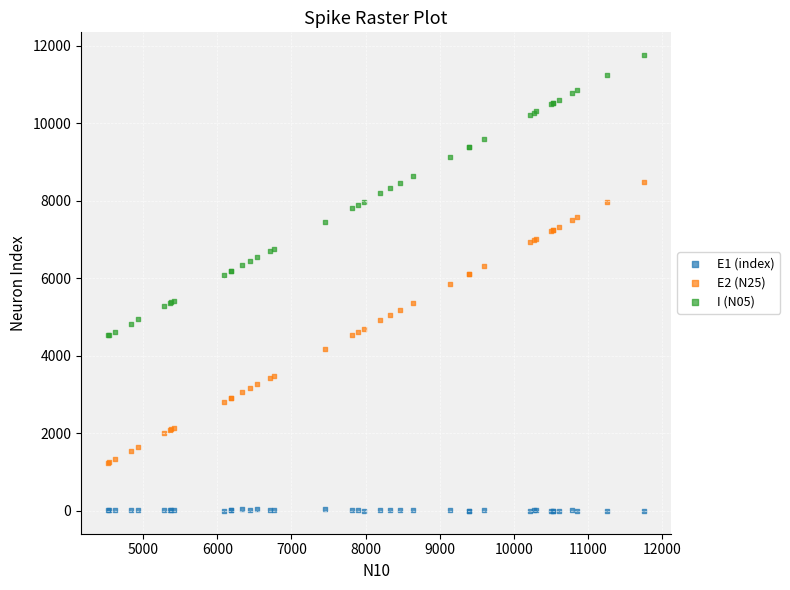

What is the X range (max minus min) for the scatter plot?

7229.5